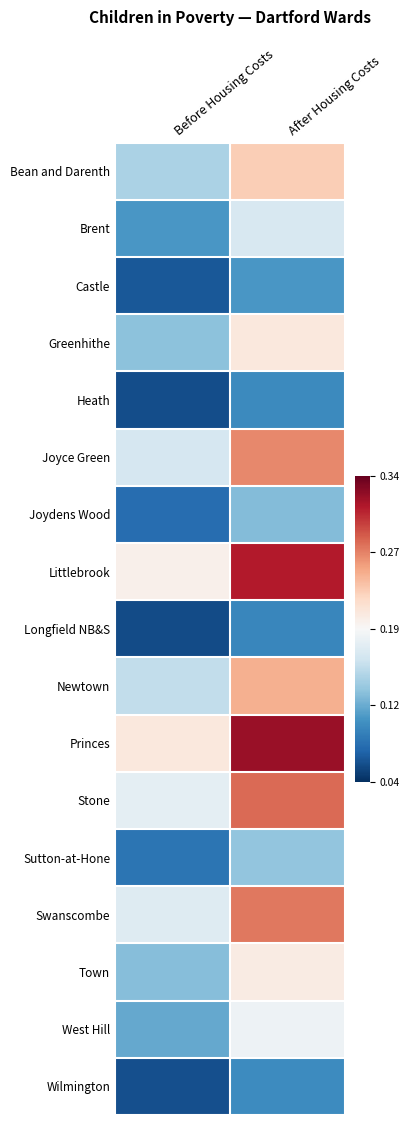

Which series has the largest total across all categories?

Princes